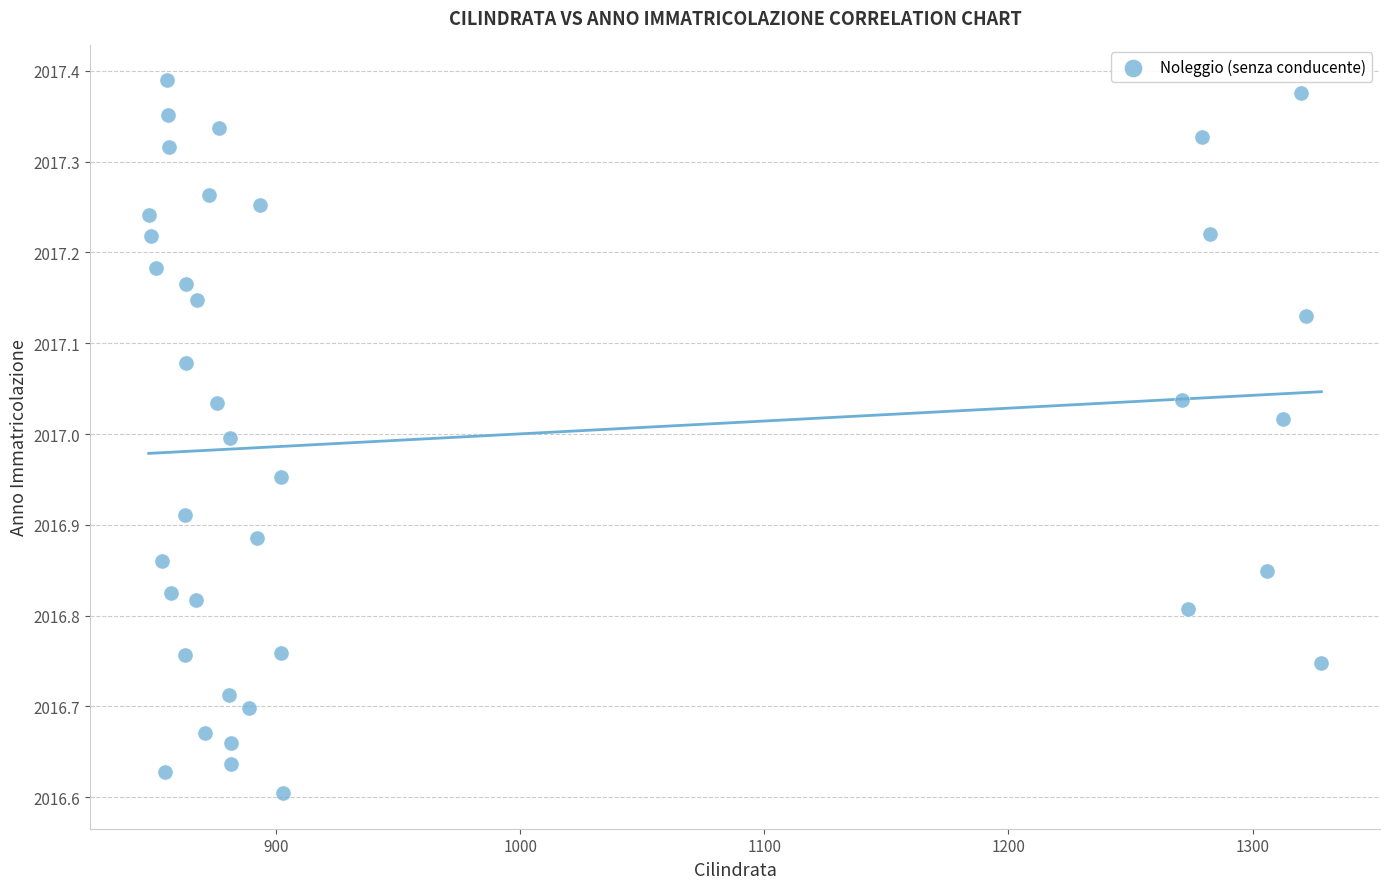

What is the range of X values (max minus min)?

480.4